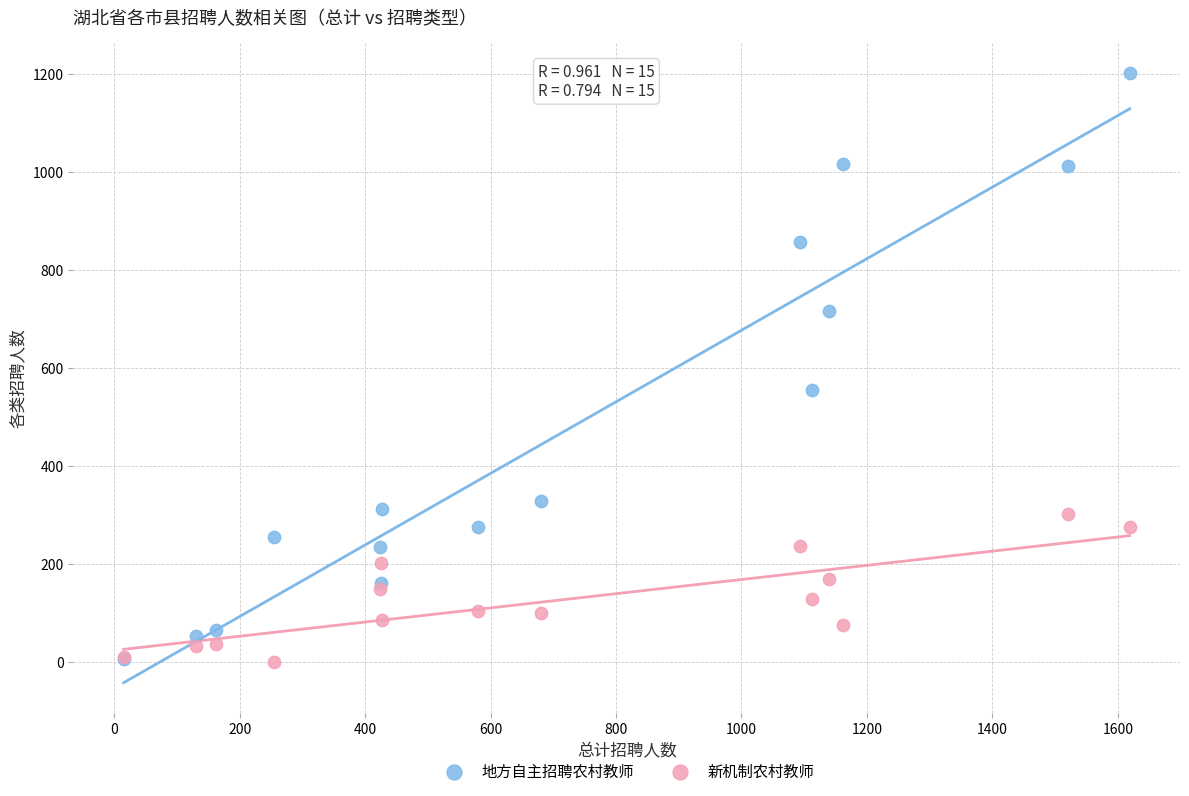

Across all series, what Y value is closest to 601?

556